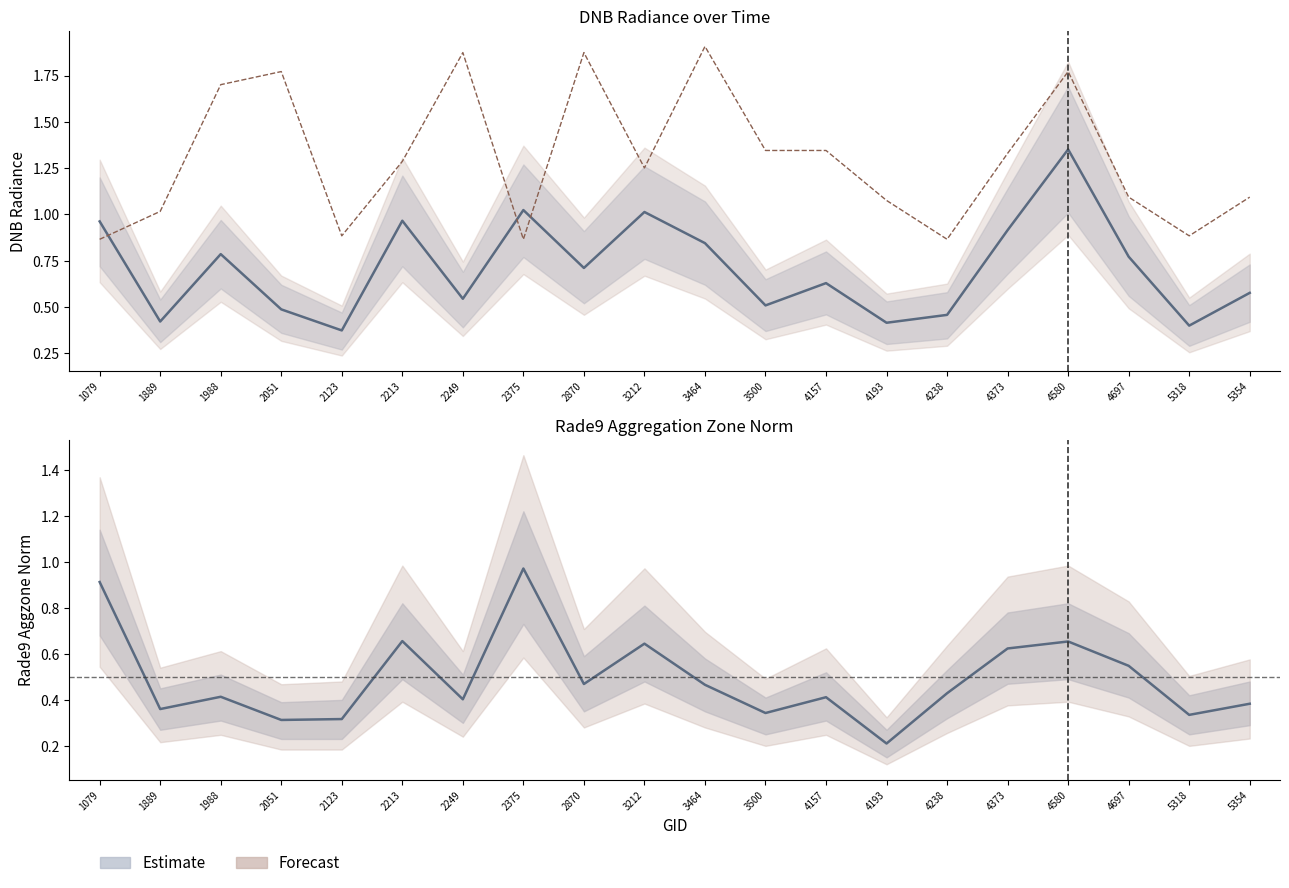

What is the difference between the highest and lowest values at 4697?

0.5